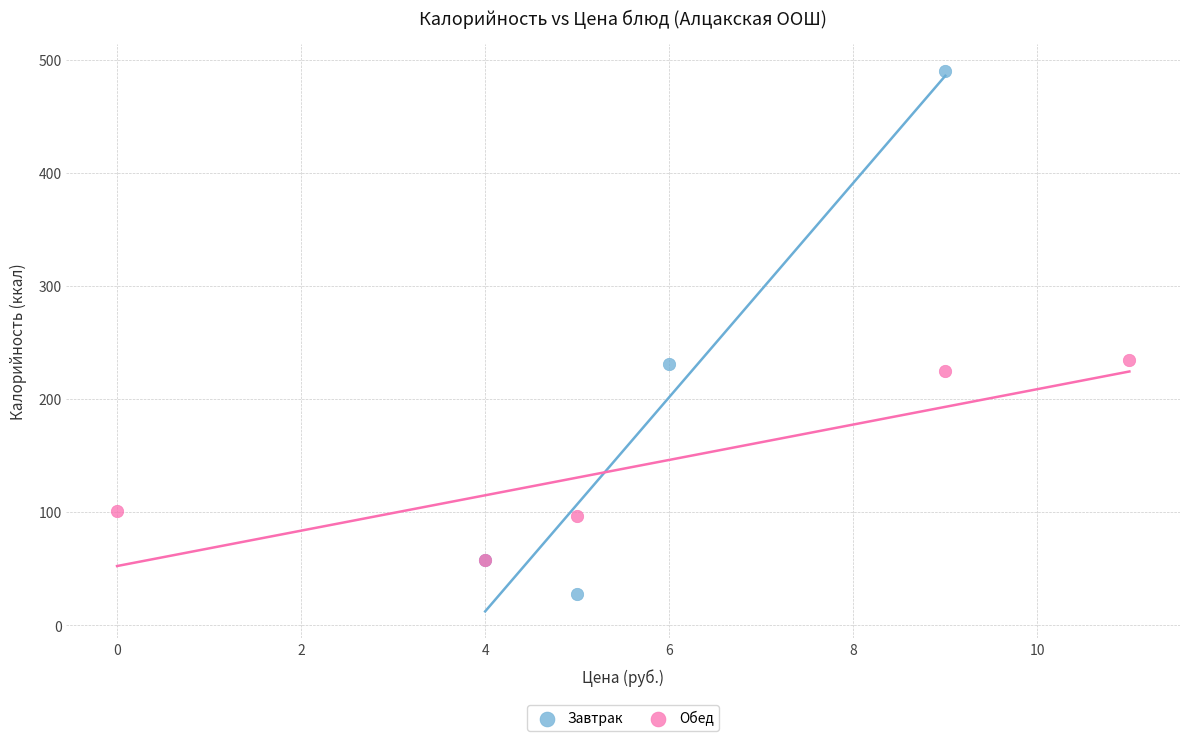

Which series has the widest spread of Y values?

Завтрак